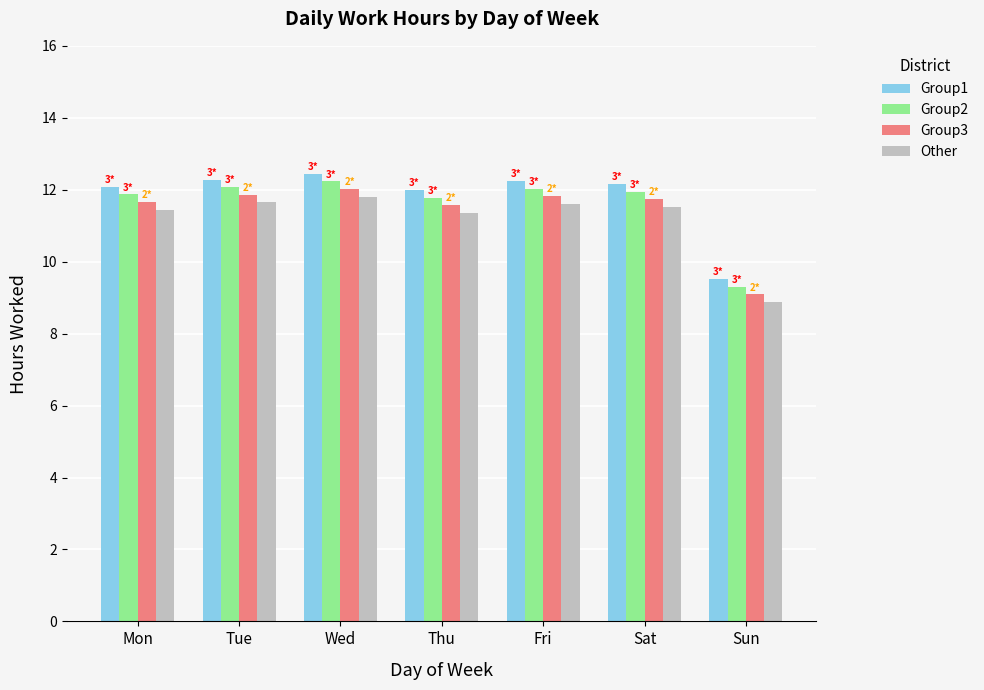

Where does the Other series first go above 11?

Mon